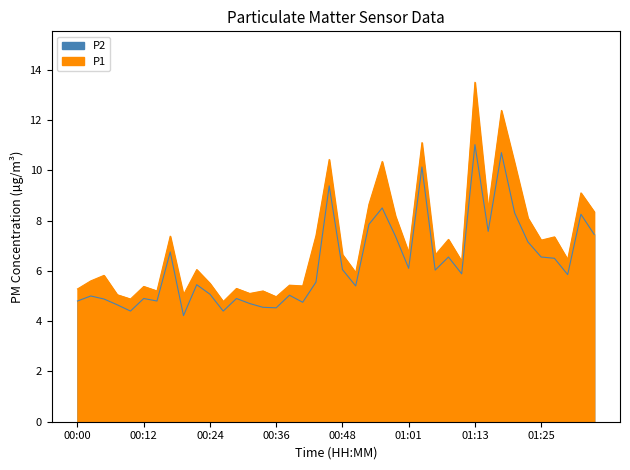

List the series in order of their peak value, lowest first.

P2, P1